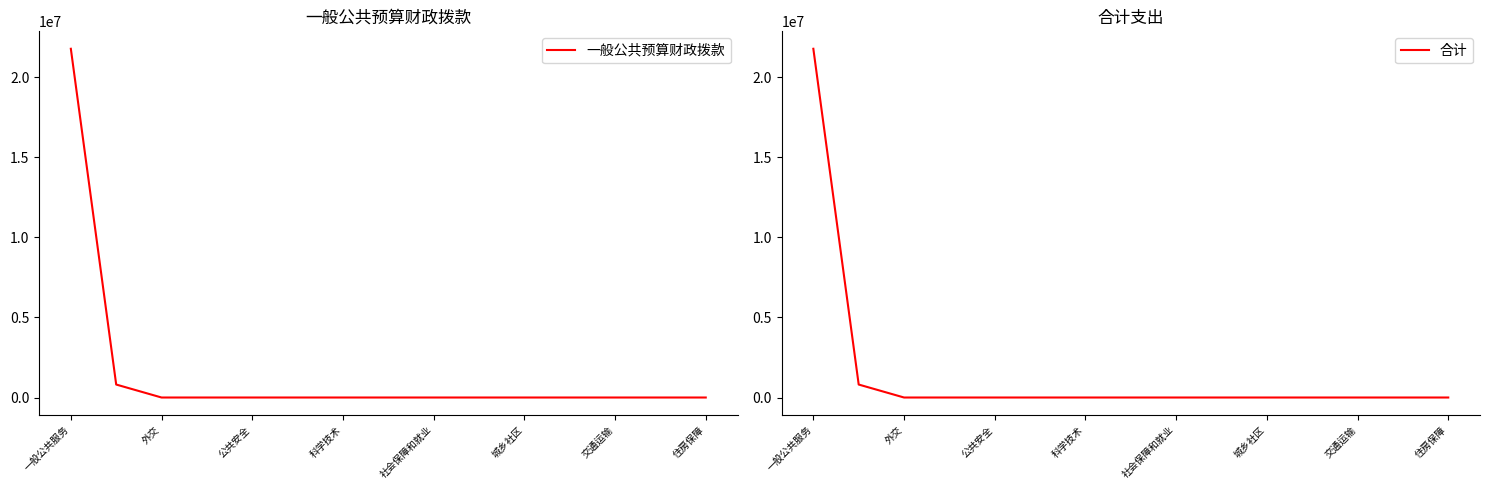

The 一般公共预算财政拨款 series shows 0 at 城乡社区. True or false?

True